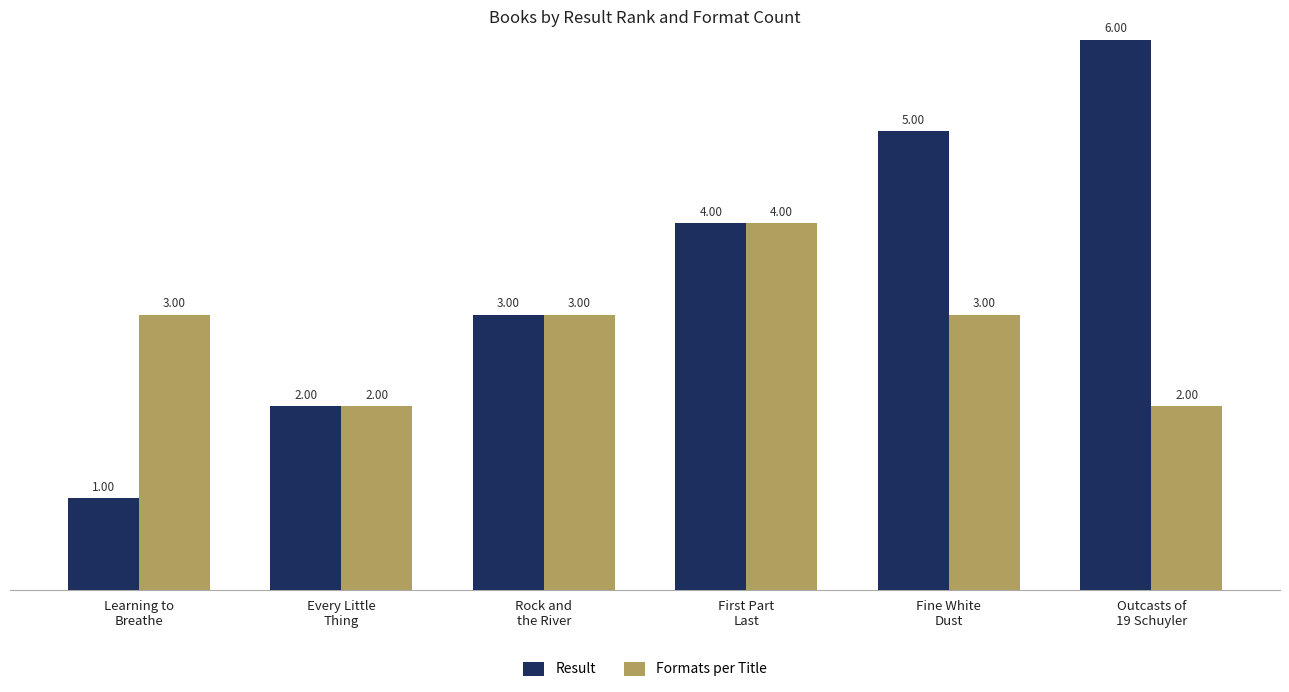

What is the difference between the second highest and second lowest values in the Formats per Title series?

1